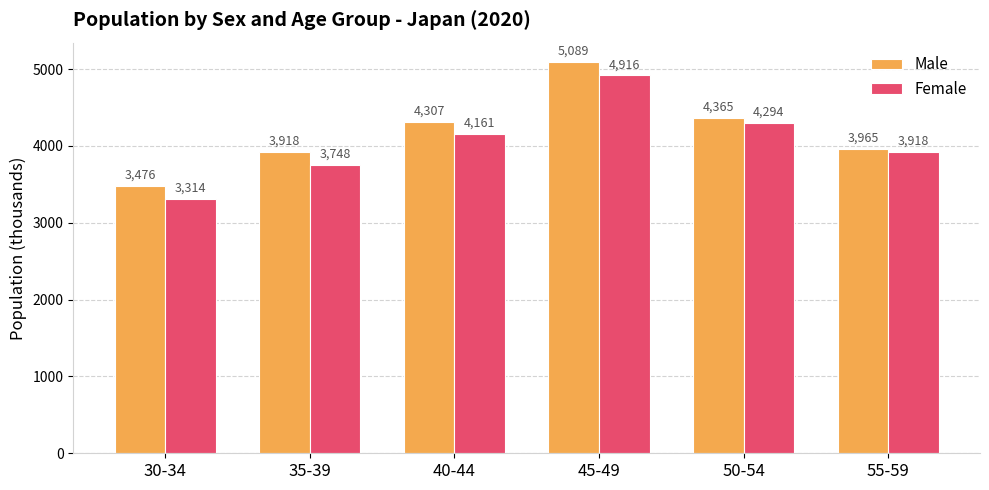

At which label does Female reach its minimum?

30-34